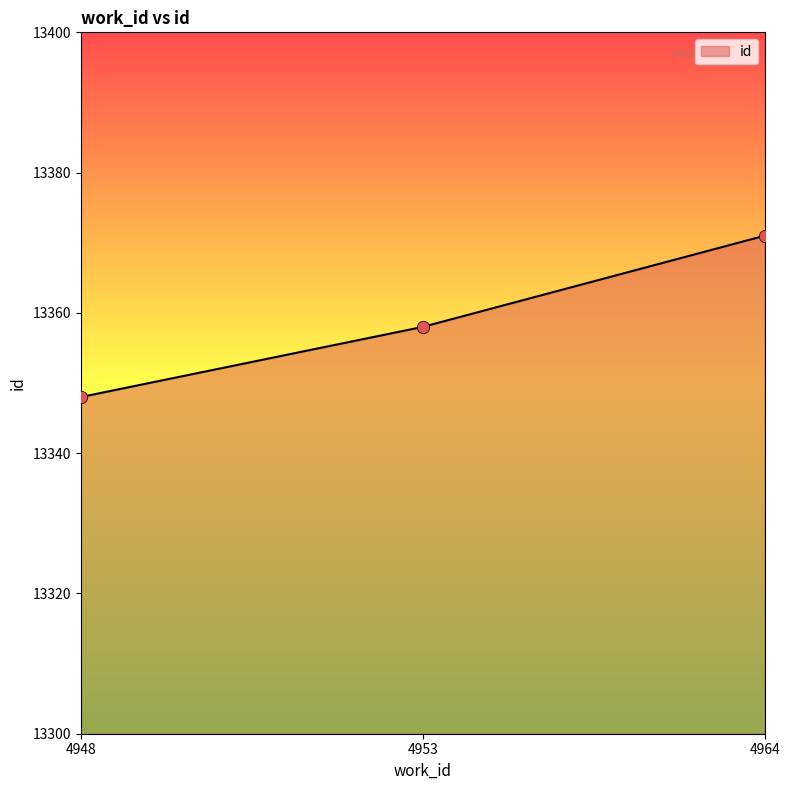

Which has a higher value, 4964 or 4948?

4964